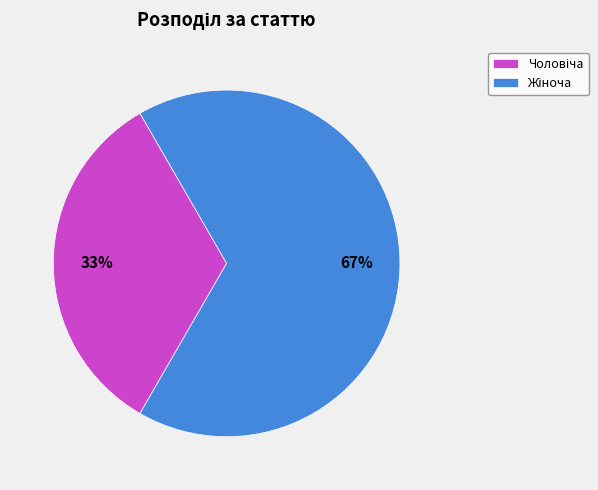

Is there a majority slice in this chart?

Yes